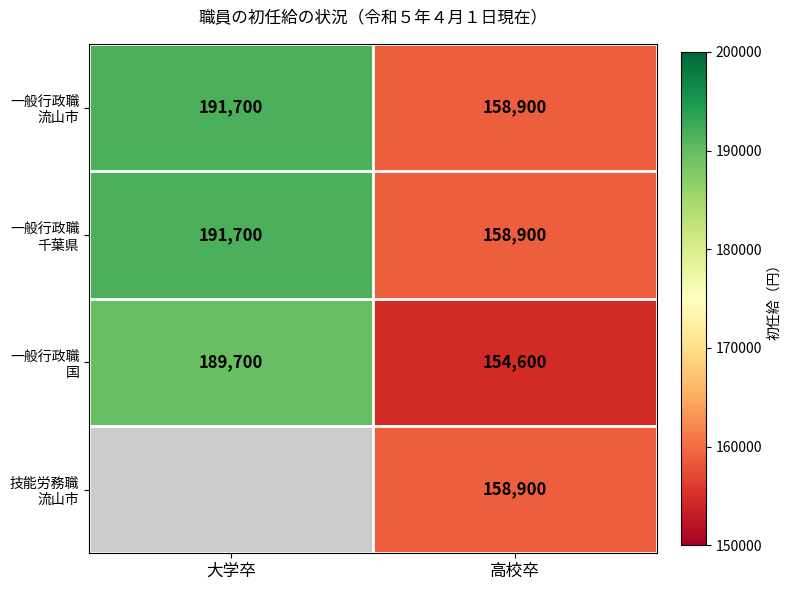

What is the total value across all series at 高校卒?

631300